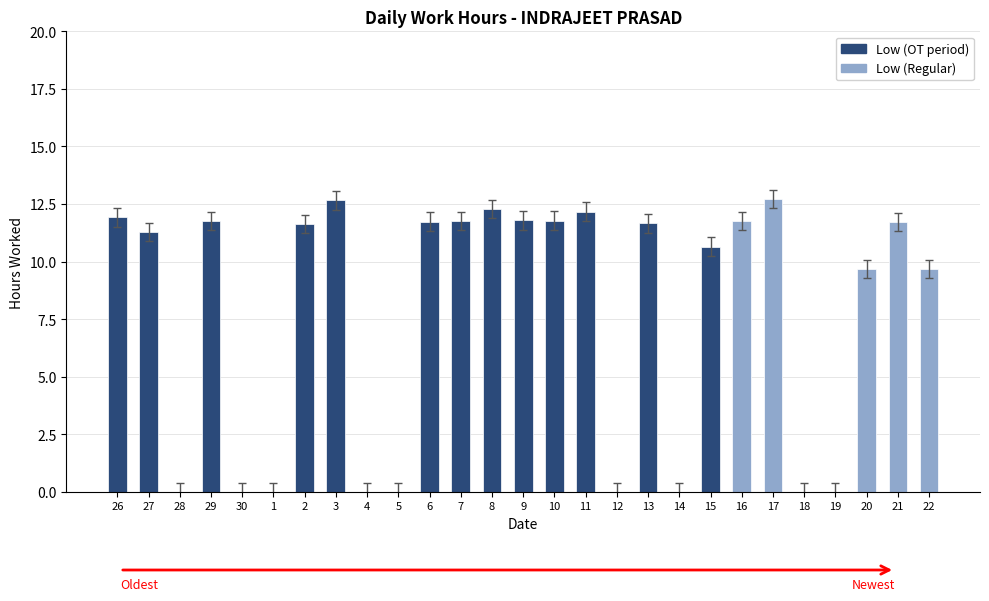

Reading left to right, transcribe all the data shown in this chart.

26=11.9	27=11.3	28=0.0	29=11.8	30=0.0	1=0.0	2=11.6	3=12.7	4=0.0	5=0.0	6=11.7	7=11.8	8=12.3	9=11.8	10=11.8	11=12.2	12=0.0	13=11.7	14=0.0	15=10.7	16=11.8	17=12.7	18=0.0	19=0.0	20=9.7	21=11.7	22=9.7